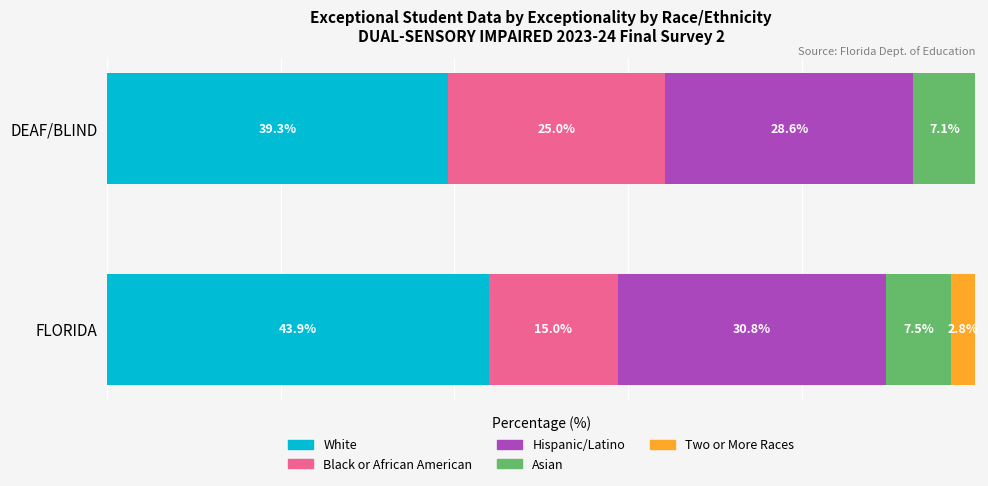

At which label does White reach its peak?

FLORIDA